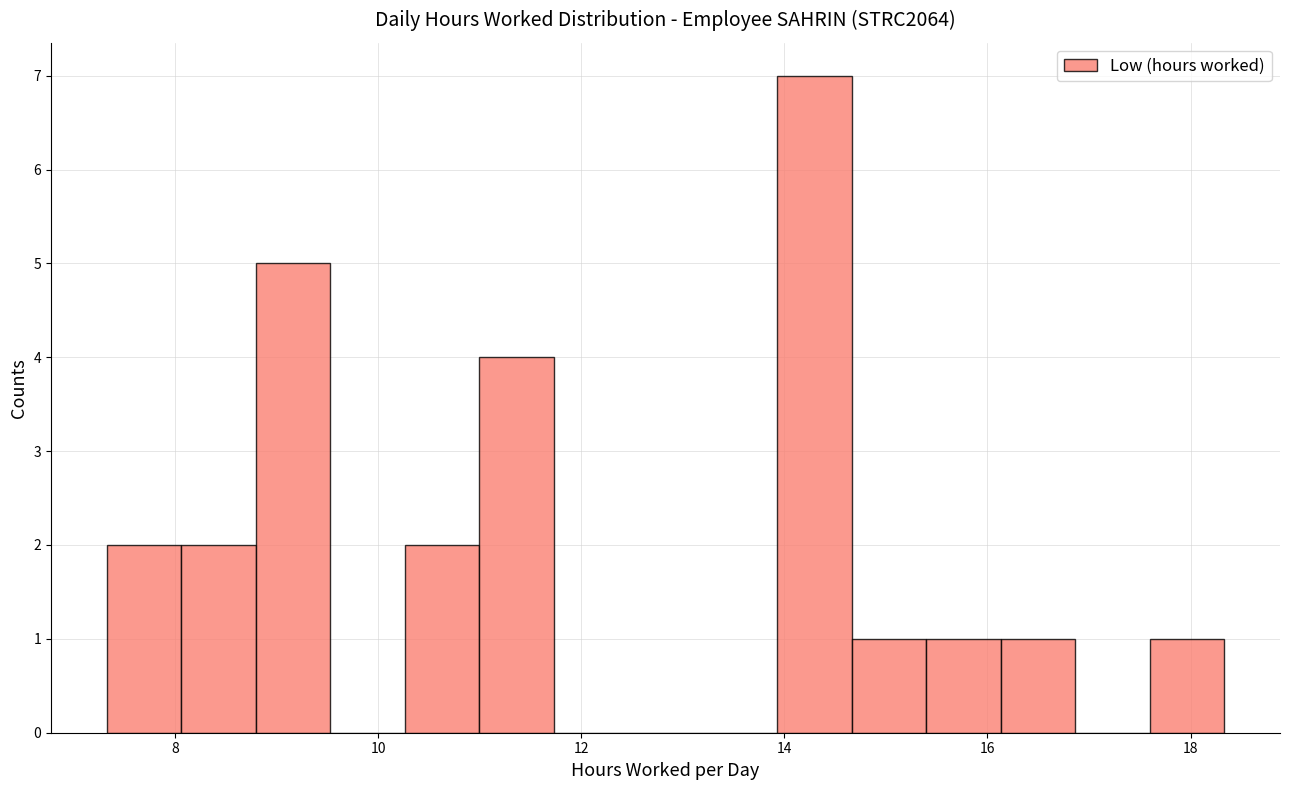

Around what value on the x-axis is the tallest bar? Give the approximate position of its centre, as read against the axis.

14.2